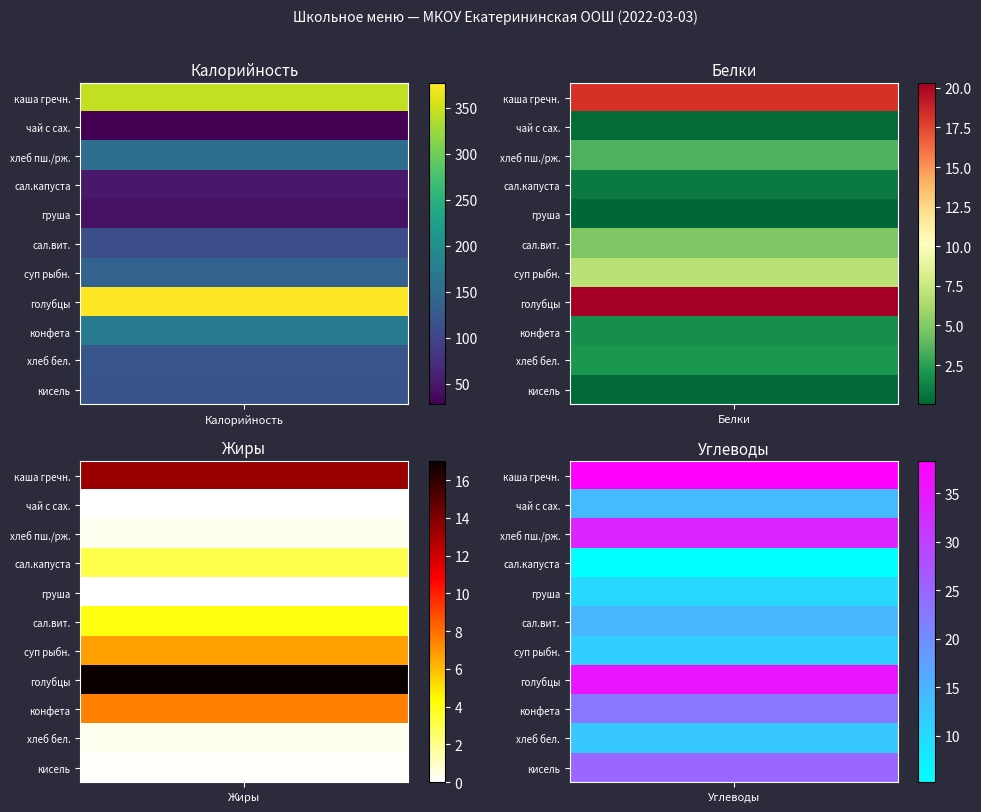

At which label does хлеб пшеничный ржаной first exceed 33?

Калорийность